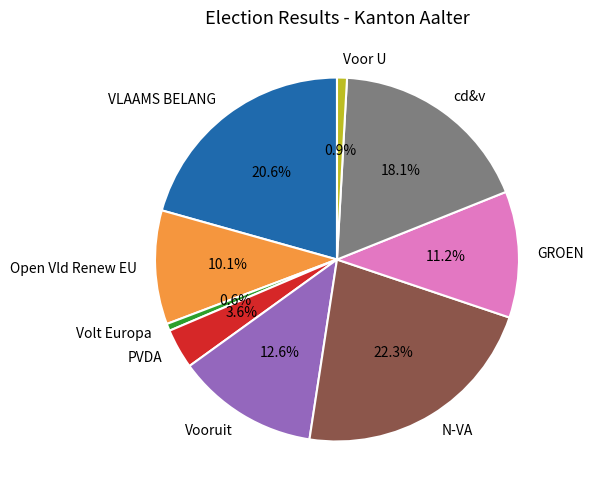

Which slice is the largest?

N-VA